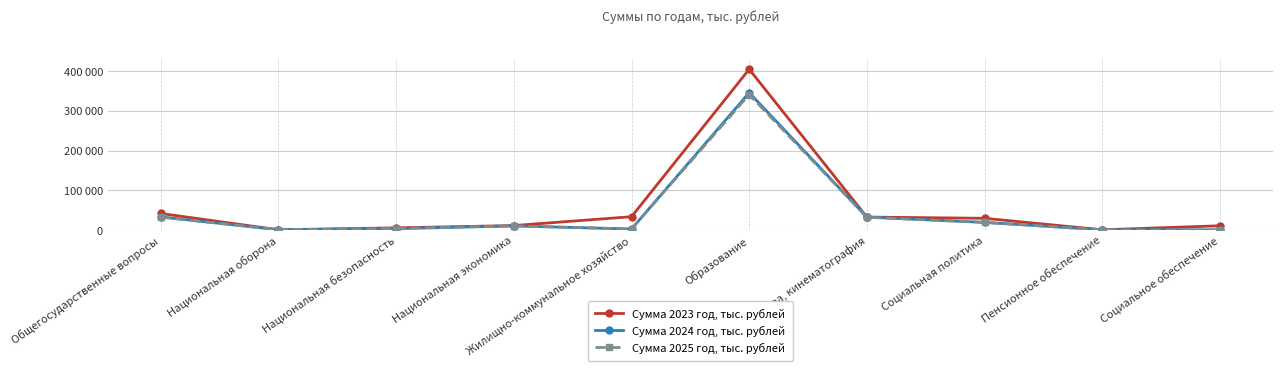

Reading left to right, transcribe all the data shown in this chart.

Сумма 2023 год, тыс. рублей: 41977.2	1027.7	5870.0	11617.5	33890.1	404573.9	32997.9	29850.5	980.0	11042.5
Сумма 2024 год, тыс. рублей: 33386.3	1075.9	3951.0	10659.0	2930.0	345645.3	32896.9	19560.9	980.0	752.9
Сумма 2025 год, тыс. рублей: 32865.2	1115.2	4166.0	10923.0	2930.0	341052.3	32398.9	19560.9	980.0	752.9